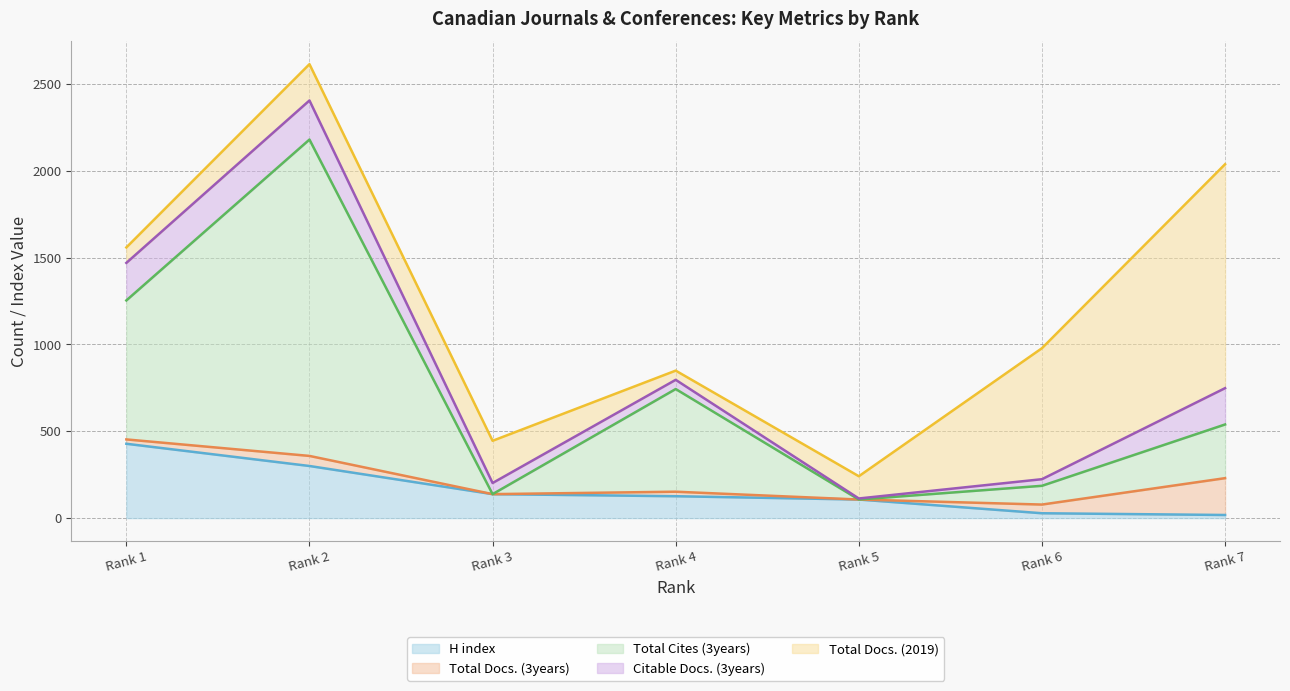

Does the chart have visible grid lines?

Yes